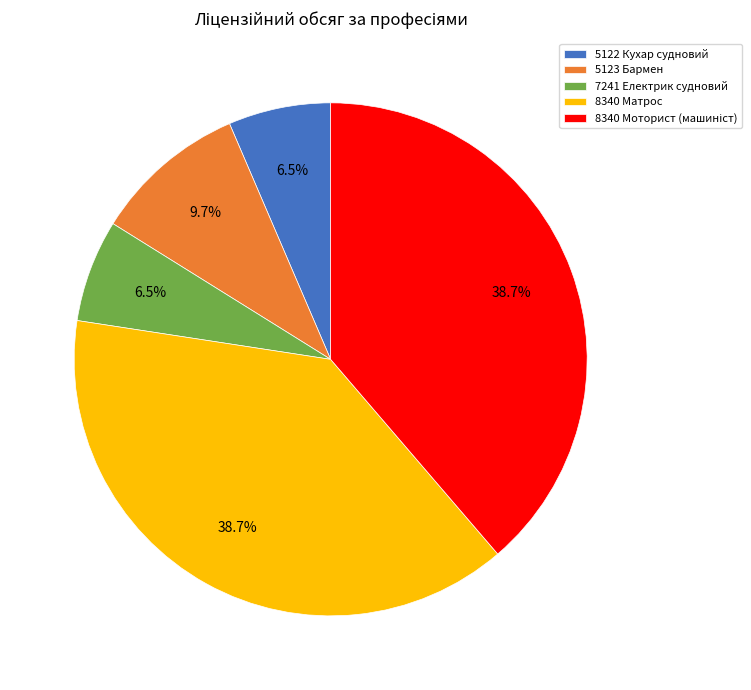

Is there a majority slice in this chart?

No